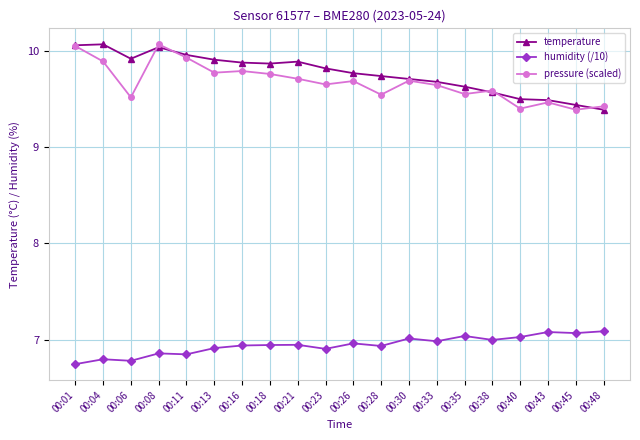

What is the spread (max minus min) of values at 00:11?

3.1